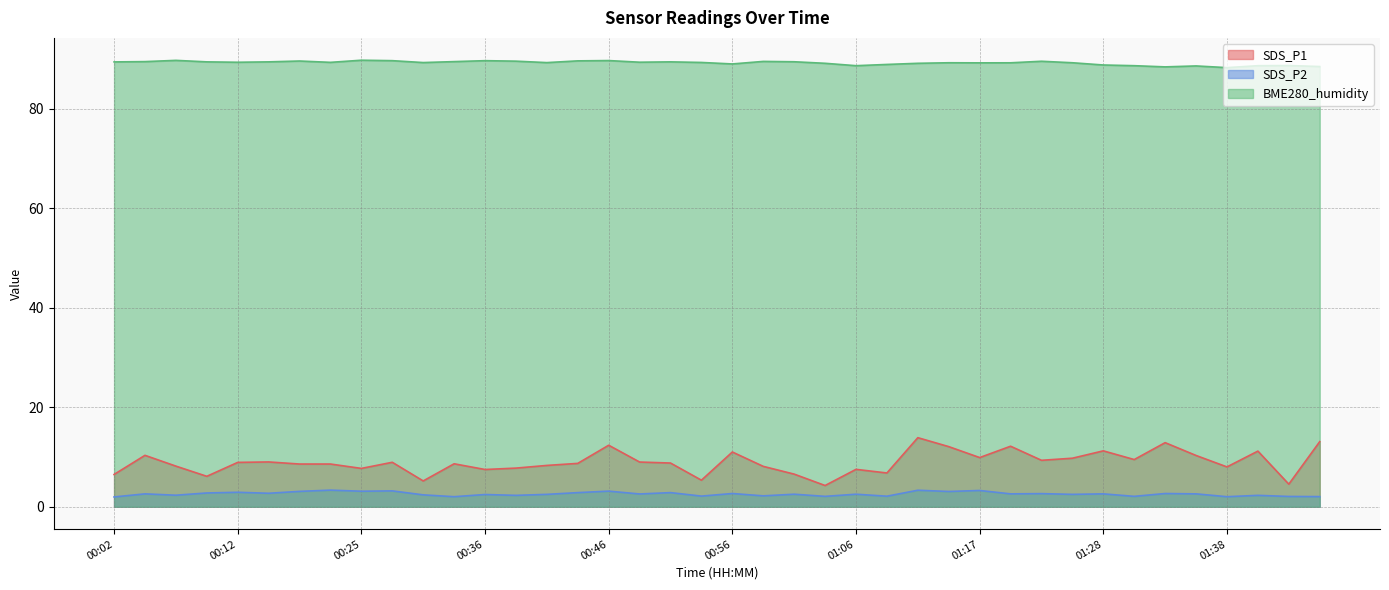

Count the number of categories in the chart.

40